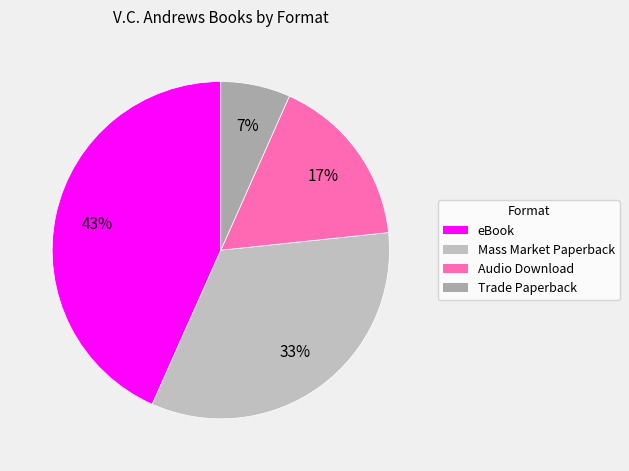

Does Trade Paperback account for over 50% of the chart?

No